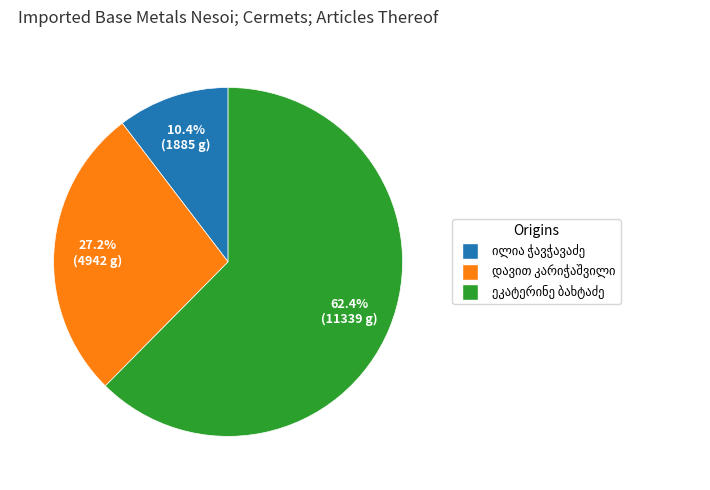

Does any single category account for the majority?

Yes